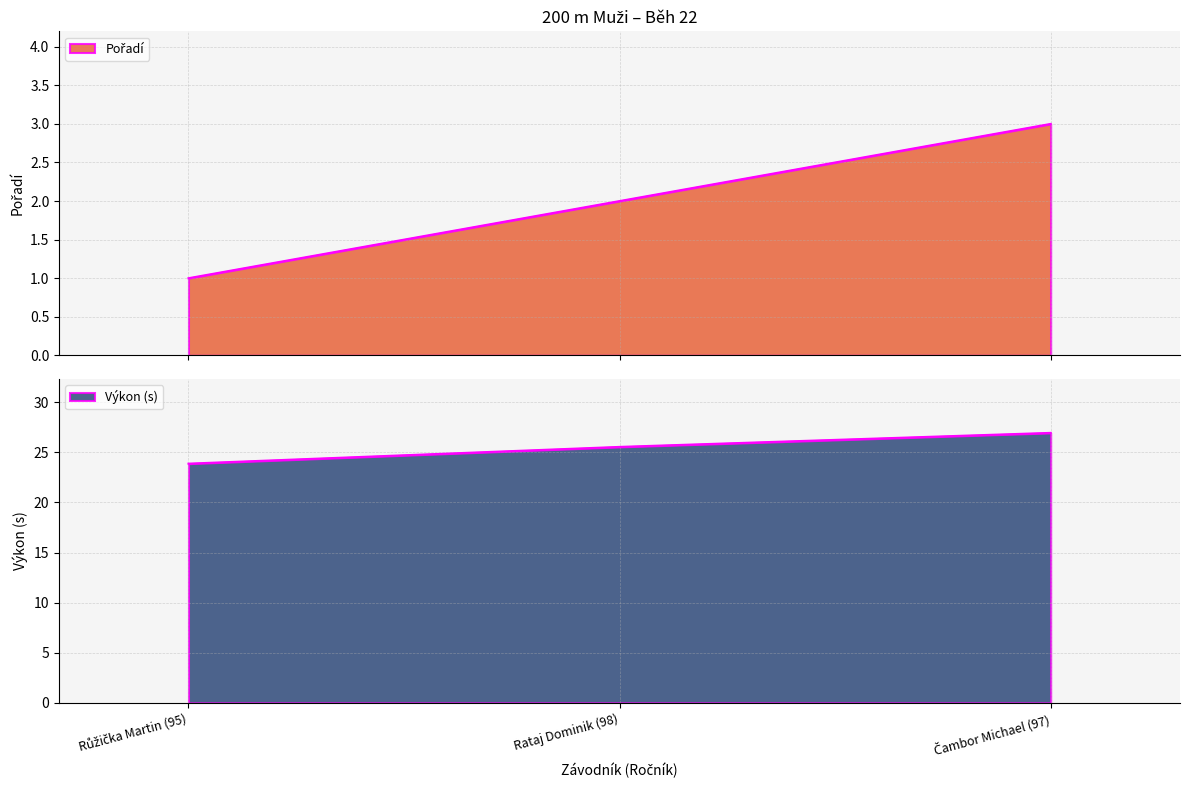

Reading left to right, transcribe all the data shown in this chart.

Pořadí: 1.0	2.0	3.0
Výkon: 23.9	25.5	26.9